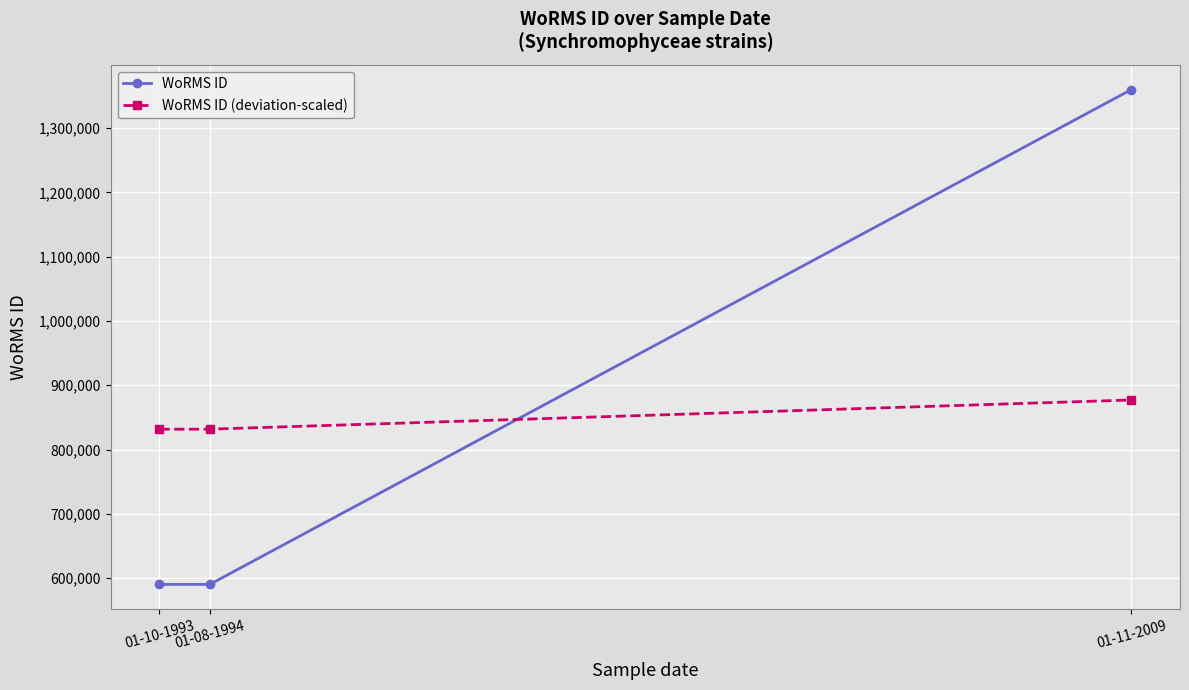

What is the approximate value of WoRMS ID (deviation-scaled) at 01-08-1994?

831736.4